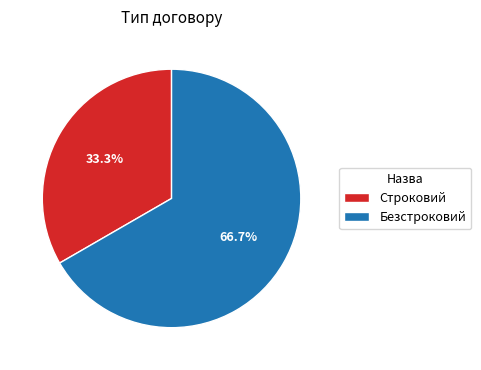

True or false: Безстроковий accounts for 67% of the total.

True